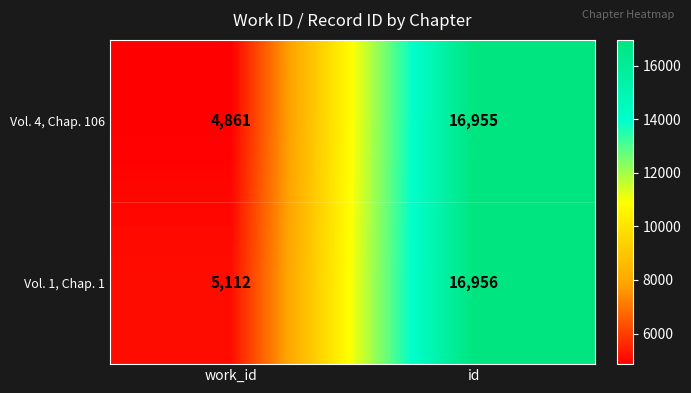

True or false: Vol. 4, Chap. 106 has a value of 4861 at work_id.

True